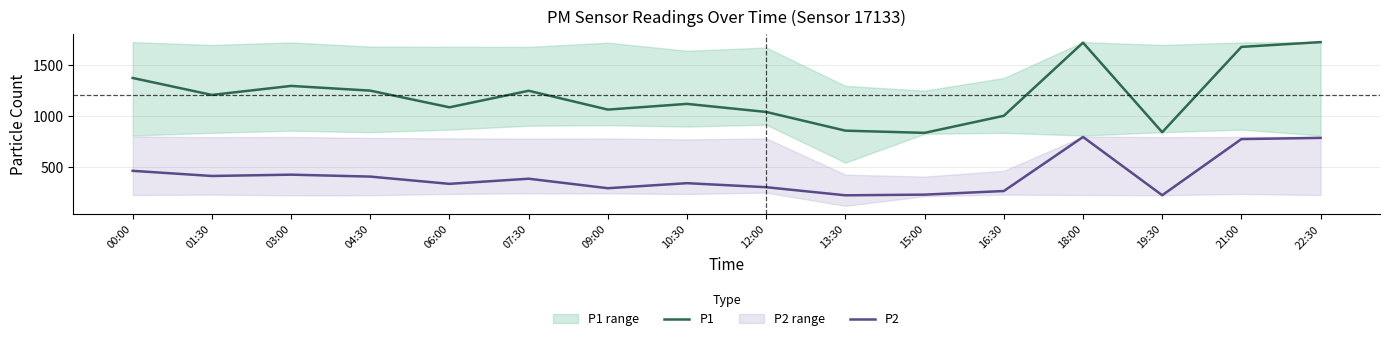

Read the P1 value at 01:30.

1208.5